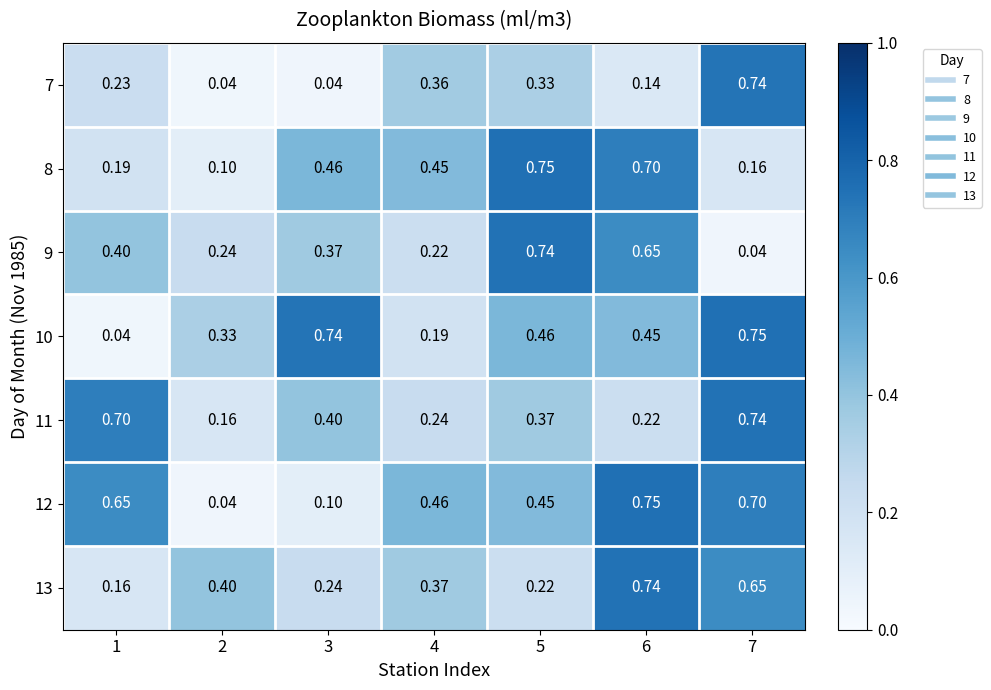

Is the value of 10 at 6 greater than the value of 11 at 4?

Yes